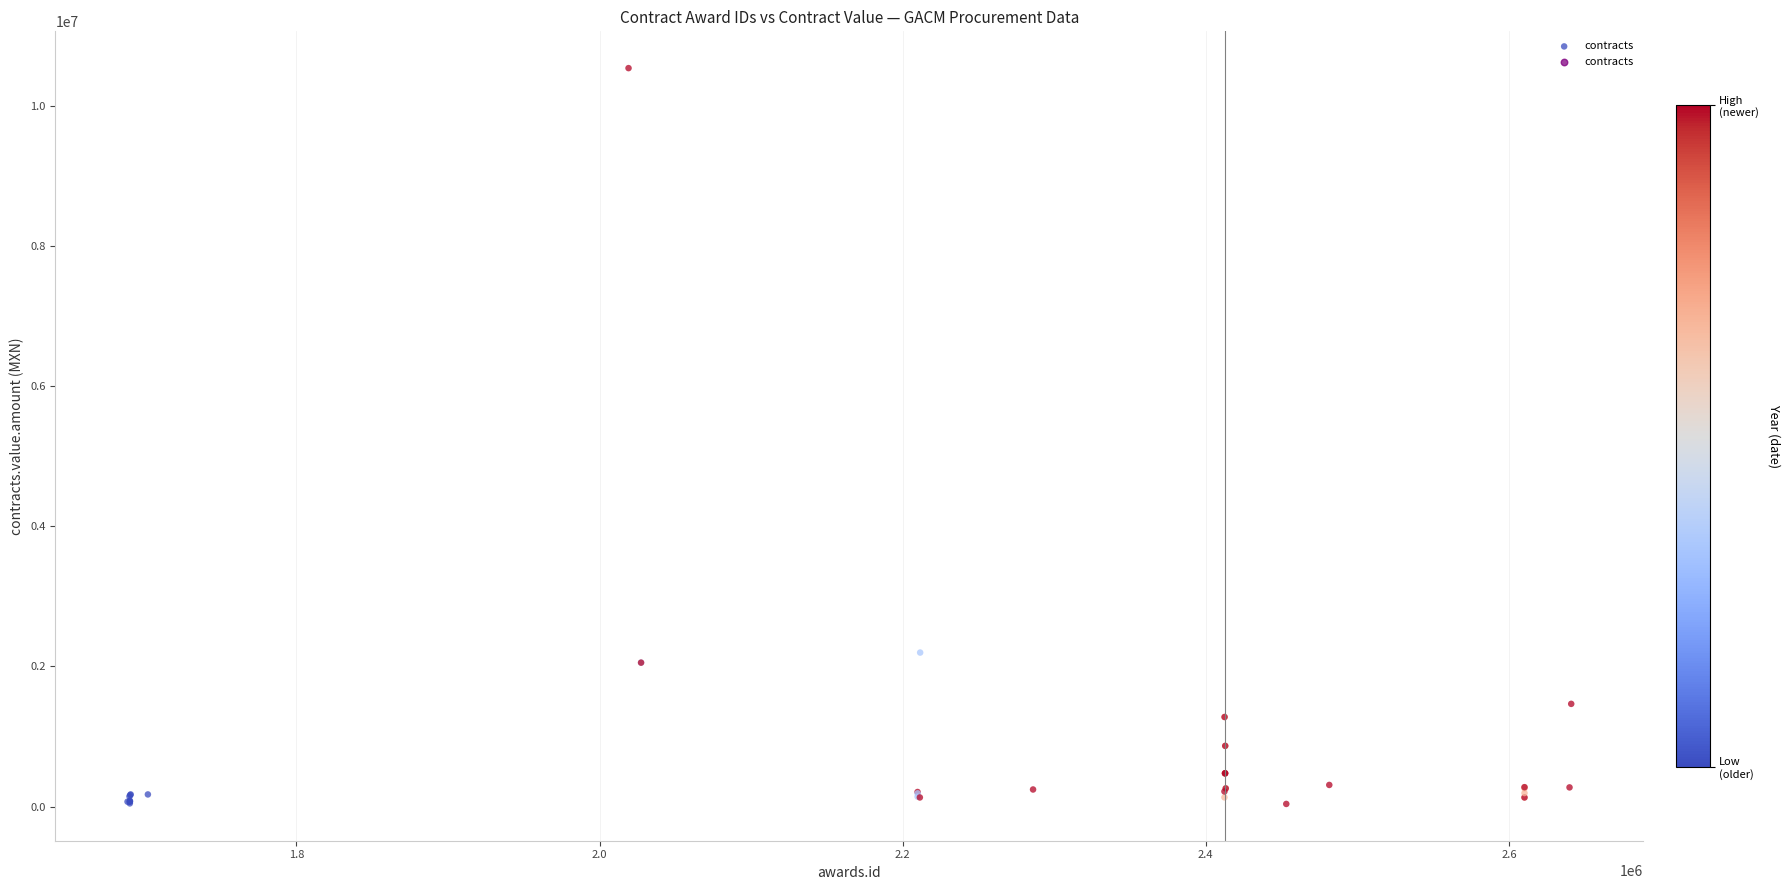

What Y value in the scatter plot is closest to 5290128?

2198275.9